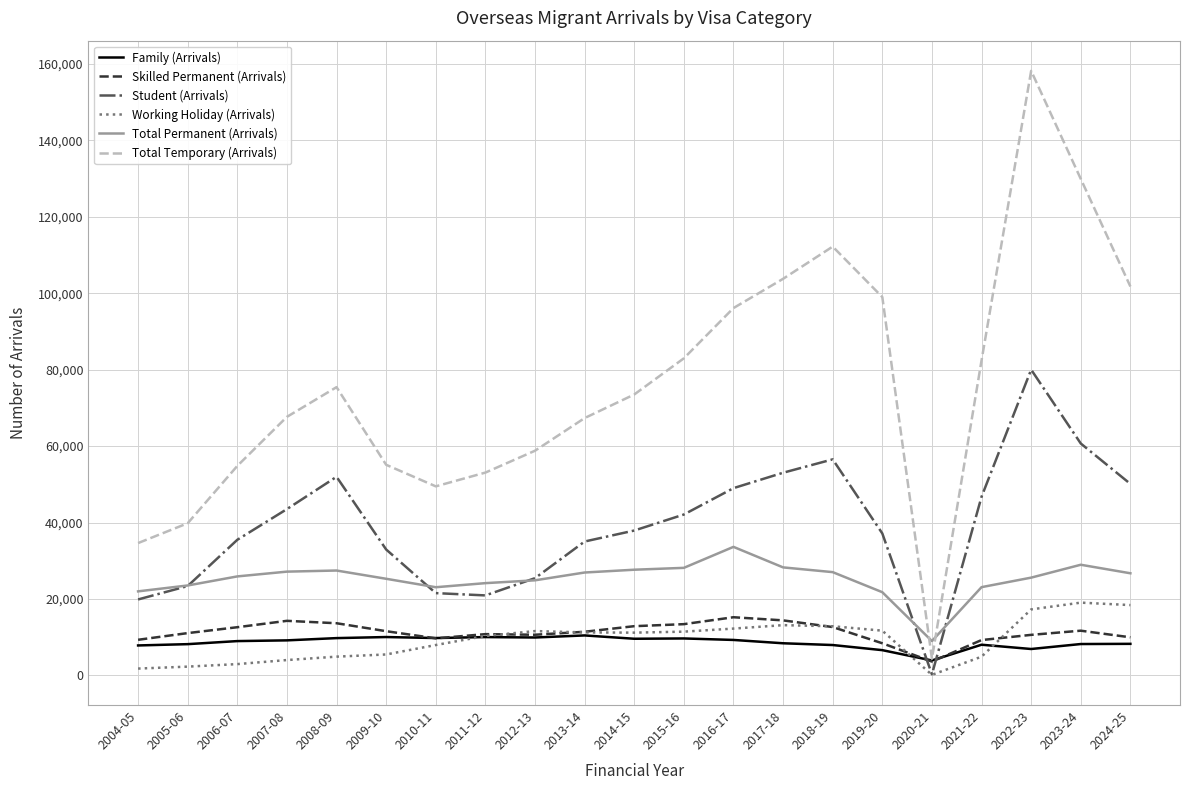

At how many categories does at least one series exceed 94521?

7